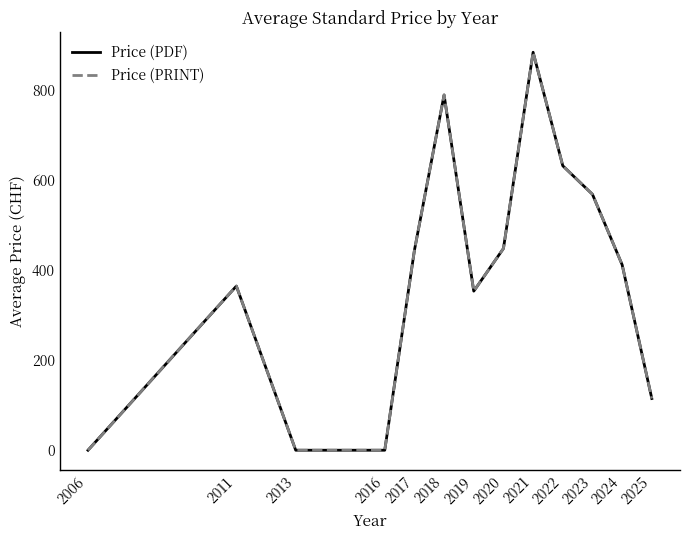

True or false: Price (PDF) and Price (PRINT) cross at least once.

False